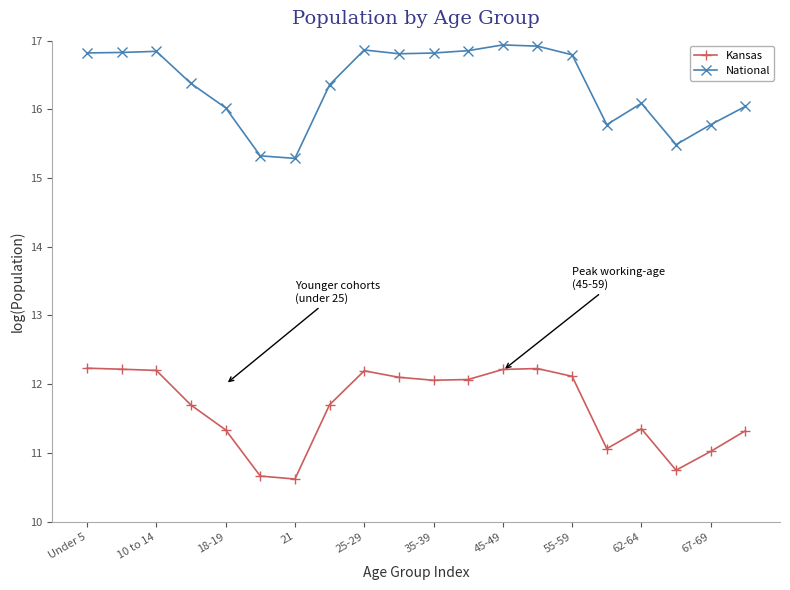

True or false: Kansas has more than 1 interior local peaks.

True